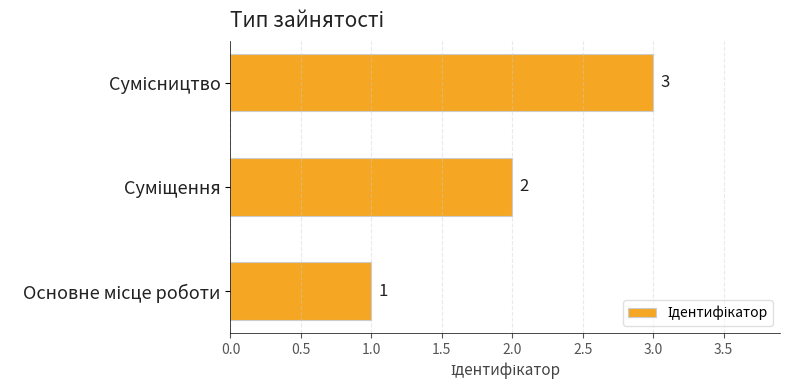

What is the maximum value shown in the chart?

3